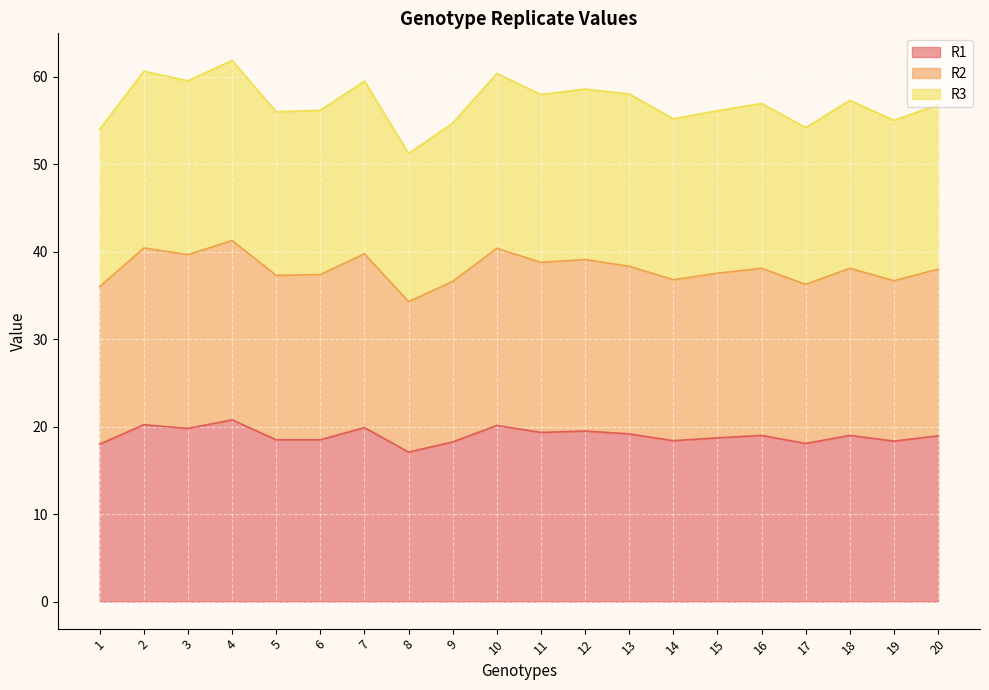

Which has a higher value, 16 or 3?

3